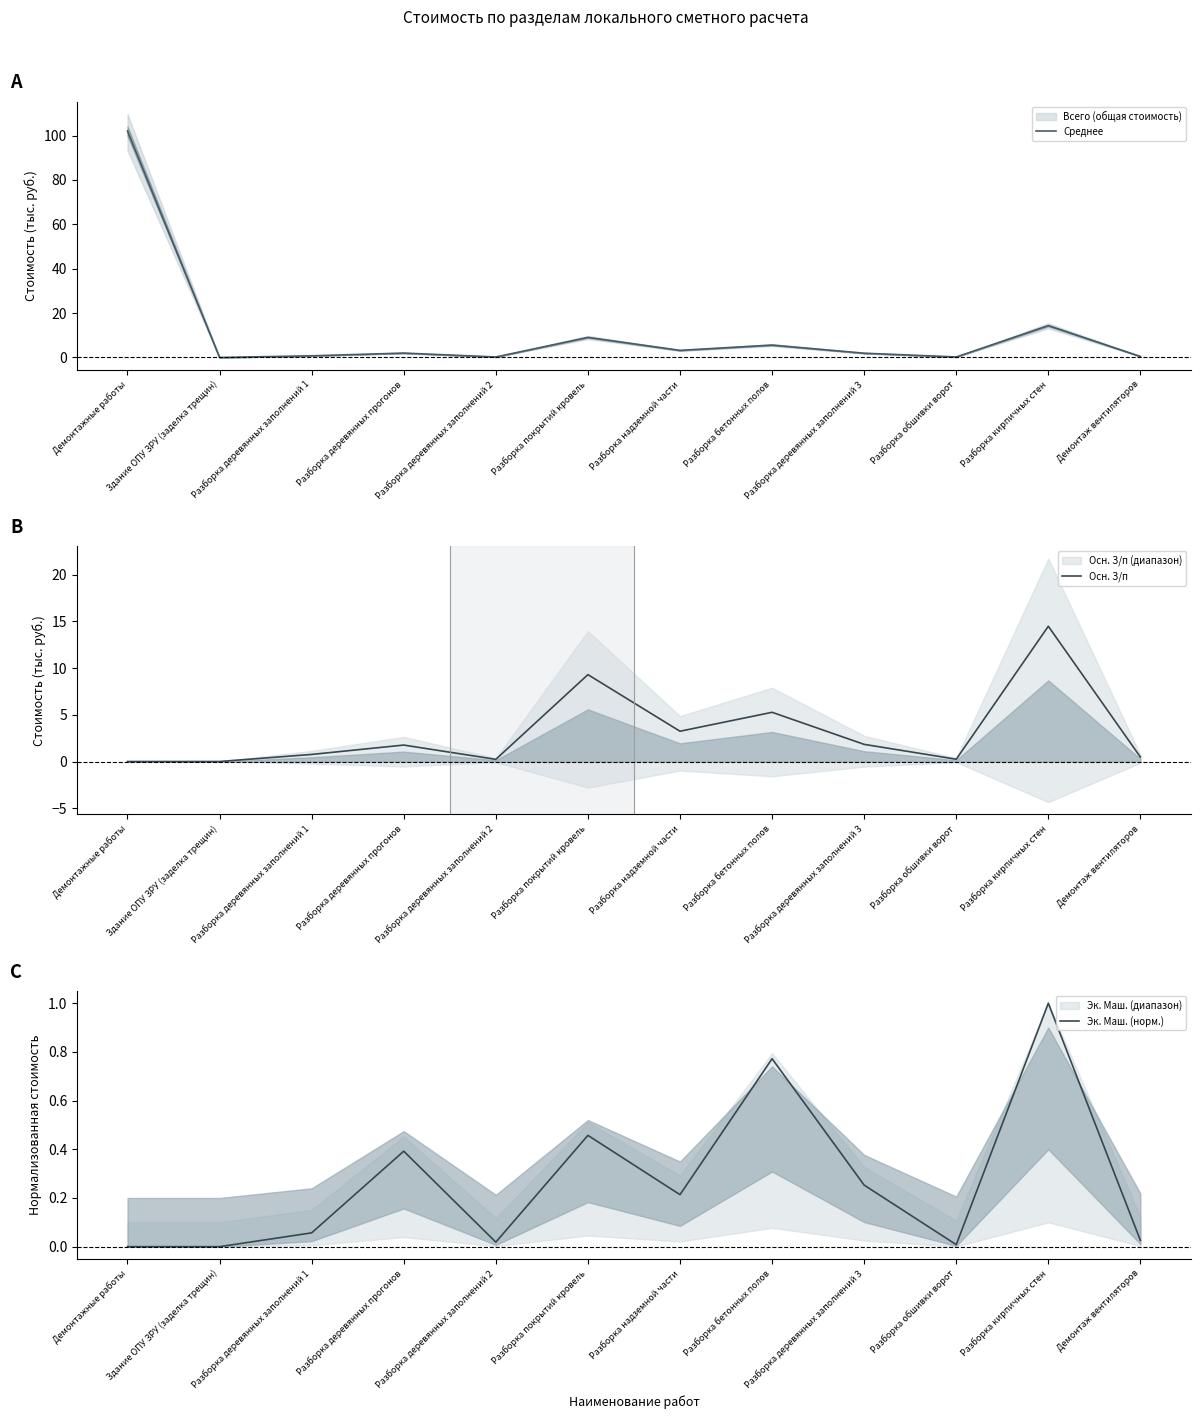

True or false: Осн. З/п and Среднее cross at least once.

True